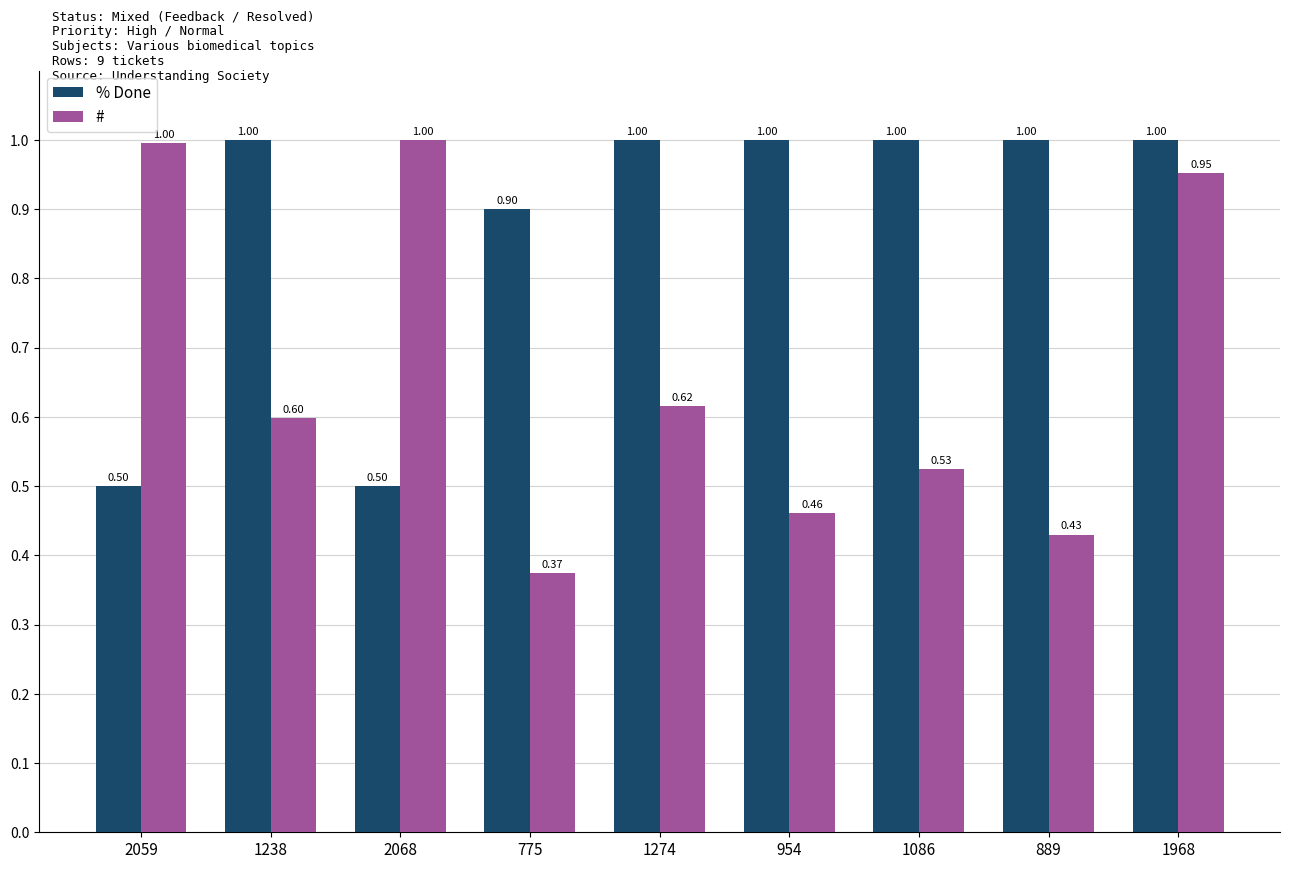

Are the bars horizontal?

No